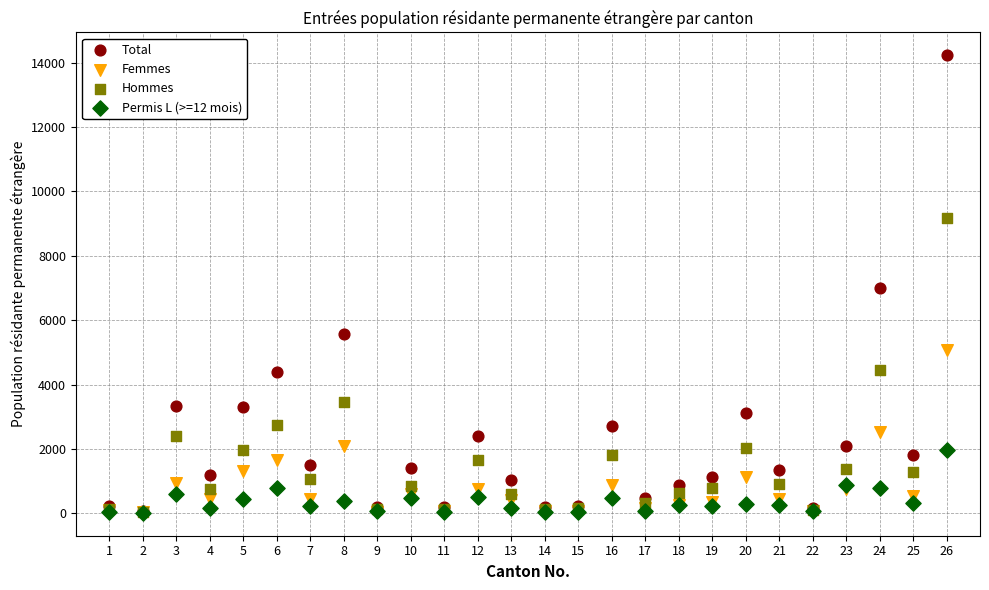

In the Total series, what Y value is closest to 7152?

6995